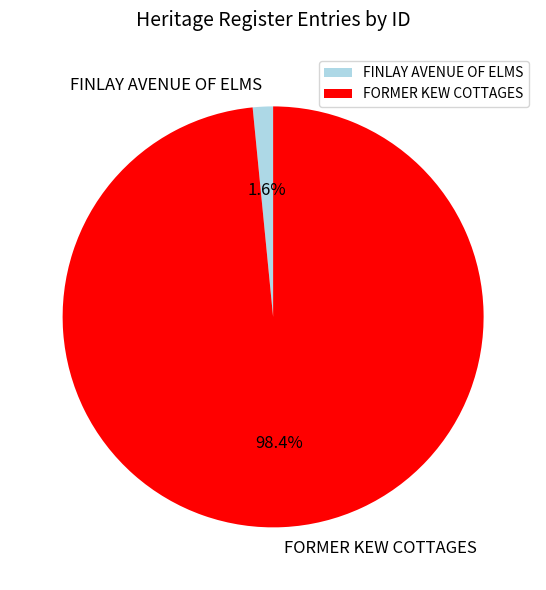

Is FORMER KEW COTTAGES the majority of the pie?

Yes